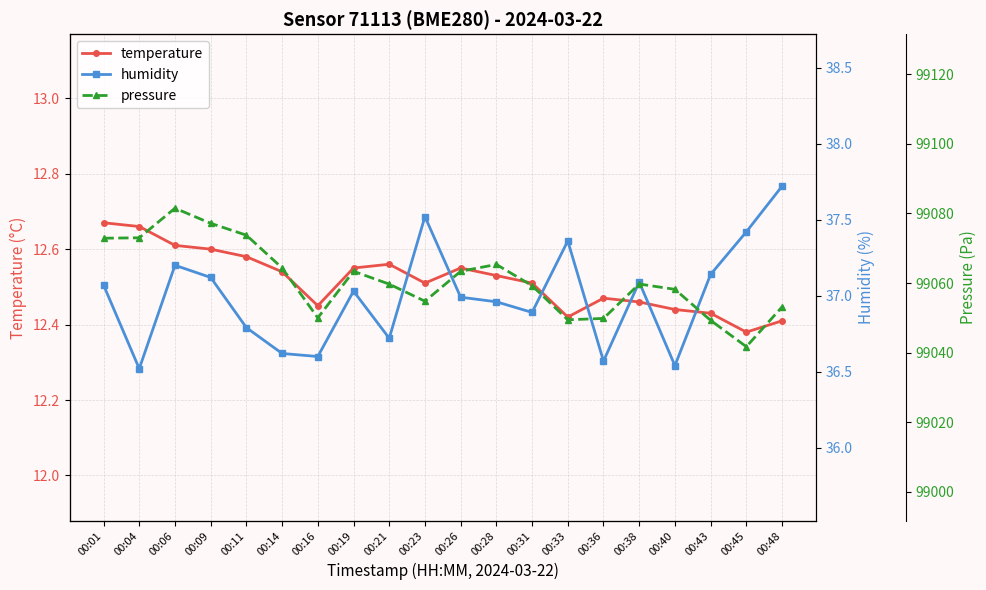

In humidity, how many points are higher than both neighbors (excluding endpoints)?

5